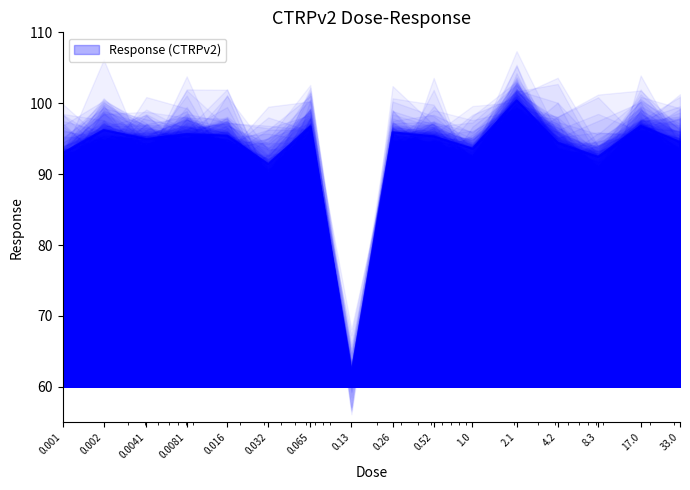

Which label corresponds to the largest value in the chart?

2.1